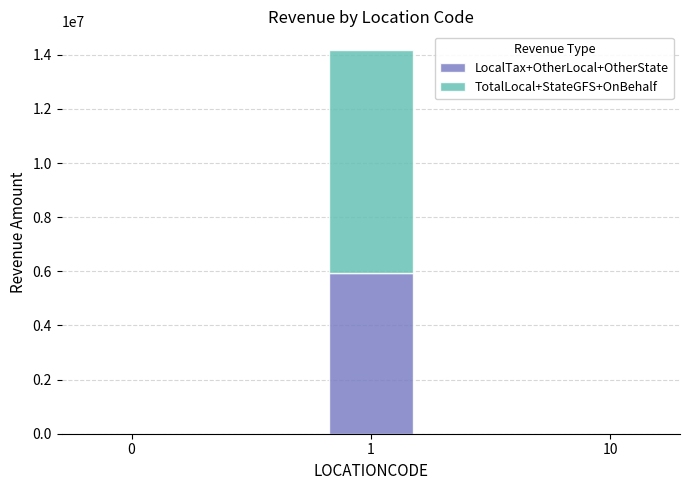

What is the sum of all LocalTax+OtherLocal+OtherState values?

5942208.6